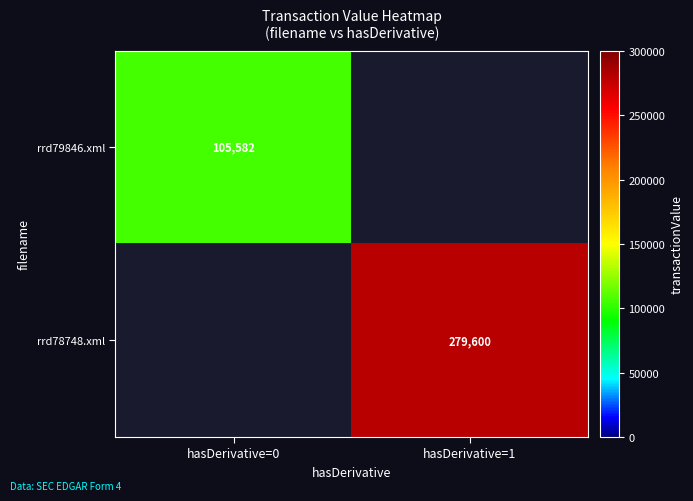

The rrd78748.xml series shows 279600 at hasDerivative=1. True or false?

True